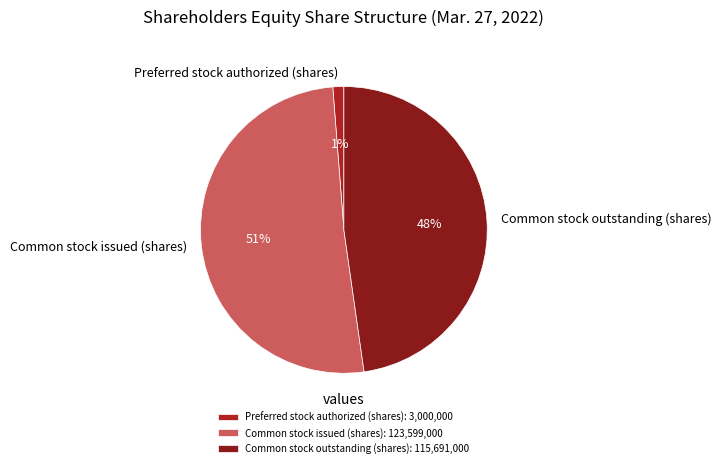

Between Common stock outstanding (shares) and Preferred stock authorized (shares), which is larger?

Common stock outstanding (shares)